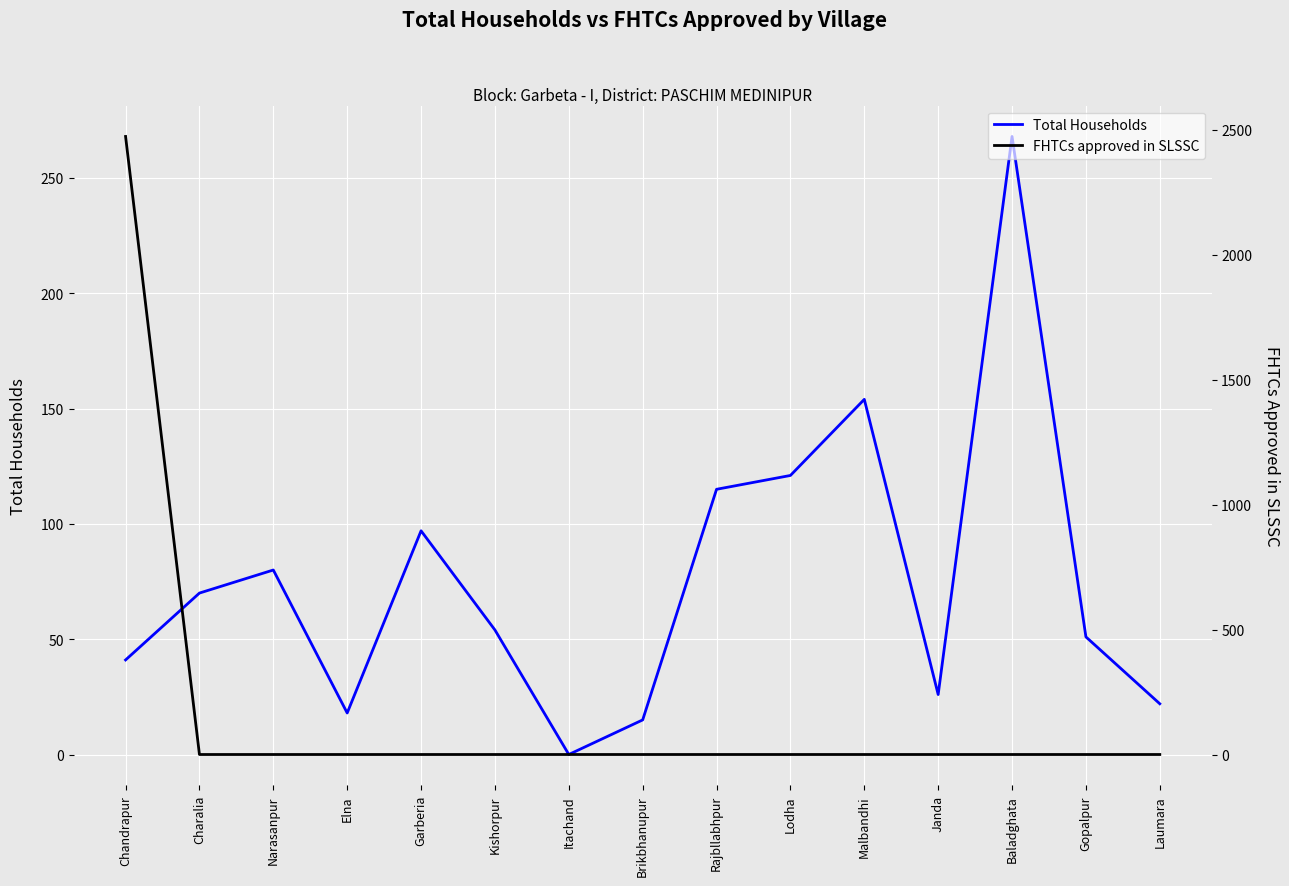

What is the label of the 11th point from the left?

Malbandhi